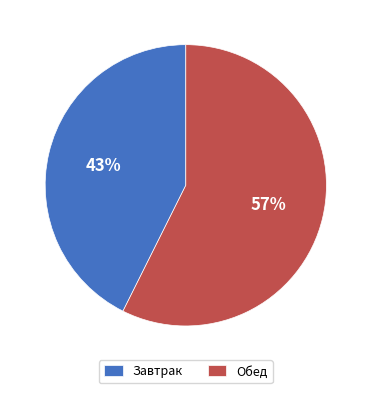

Is the sum of Завтрак and Обед greater than half?

Yes